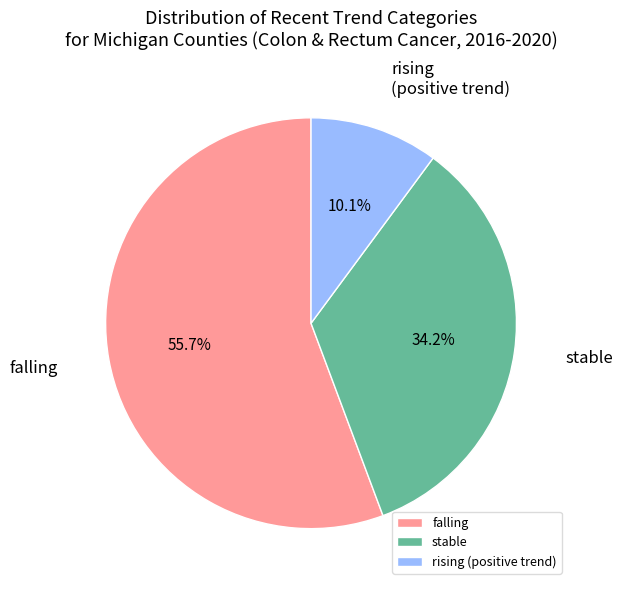

Rank the categories by value from lowest to highest.

rising (positive trend), stable, falling